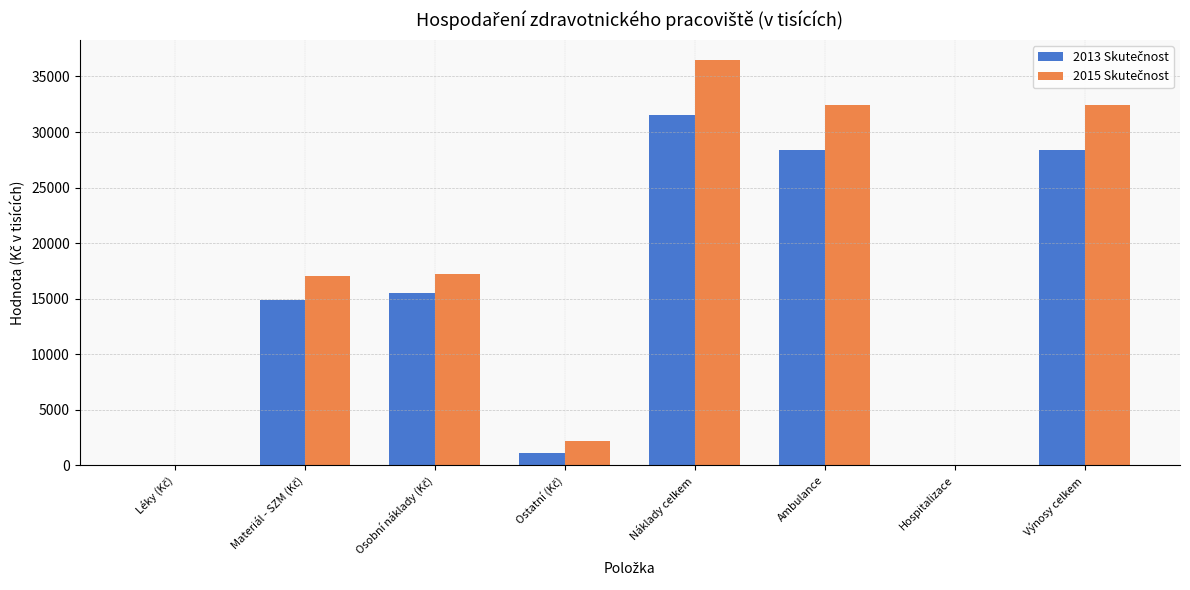

At which category is the sum across all series the highest?

Náklady celkem